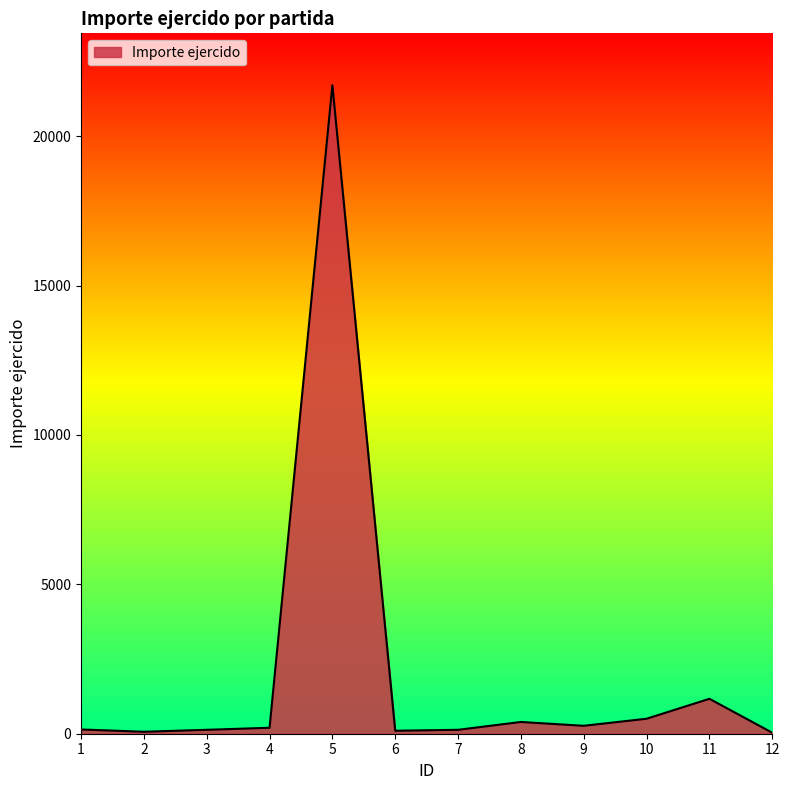

What is the sum of all values?

24837.2